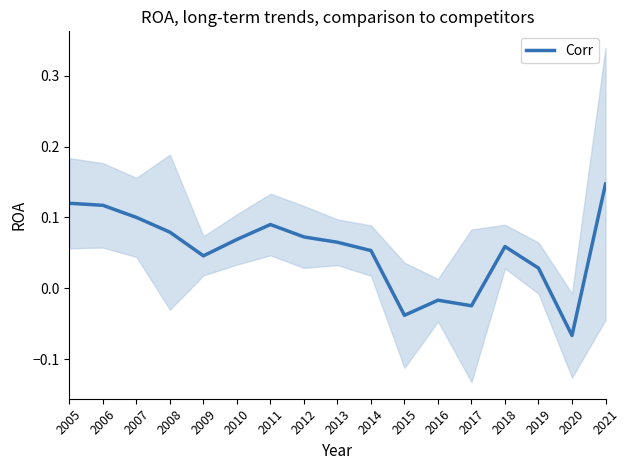

At which category does the chart reach its peak across all series?

2021